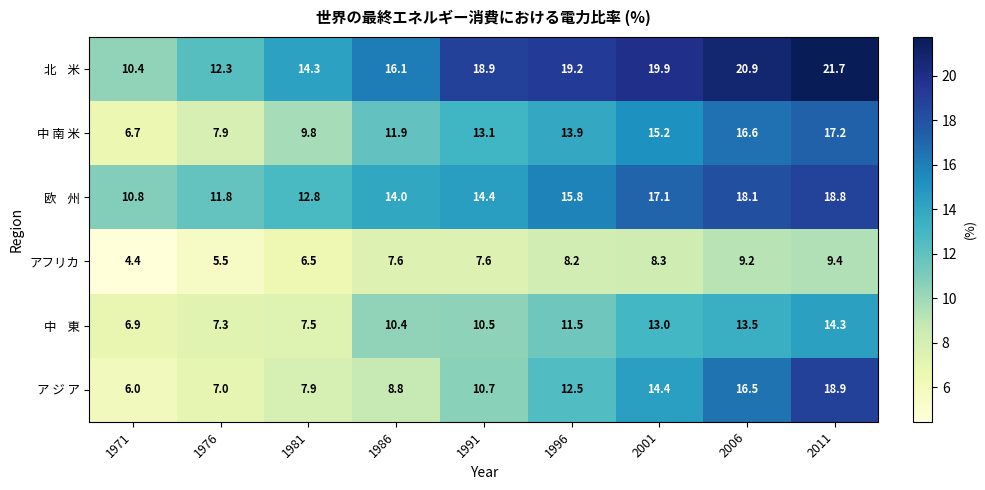

Rank the categories by 中 南 米 value from lowest to highest.

1971, 1976, 1981, 1986, 1991, 1996, 2001, 2006, 2011